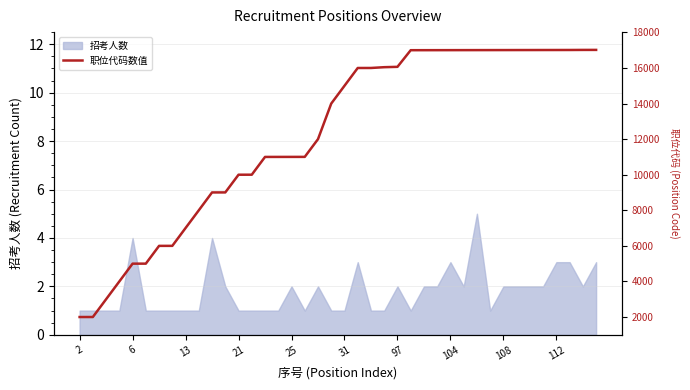

Is it true that 招考人数 equals 4 at 6?

True